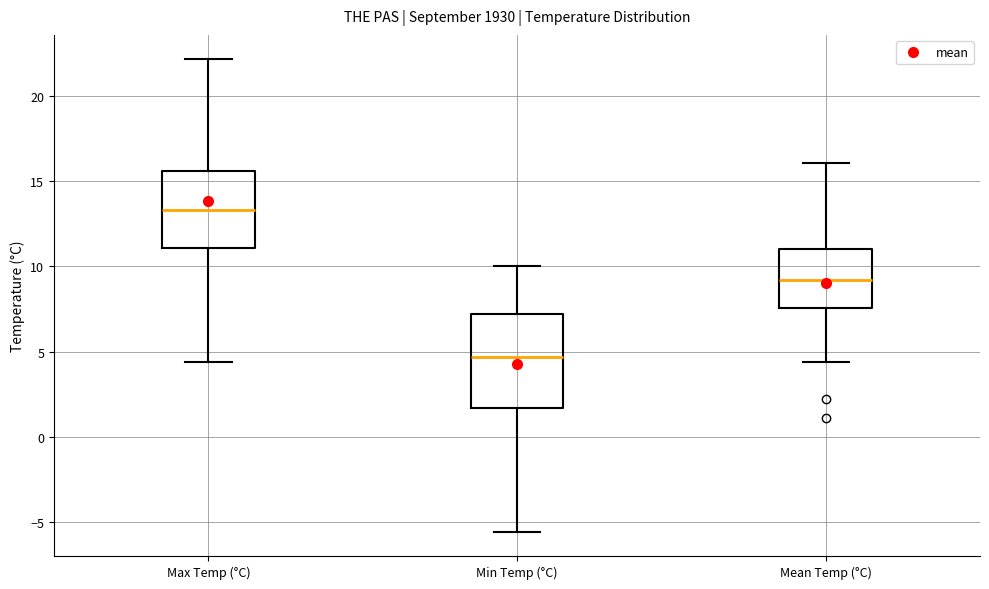

Reading left to right, read every box against the y-axis: the position of its median line, the range the box covers, and the ends of its whiskers. The values are not printed on the chart, so give them approximately, as read against the axis.

Max Temp (°C): median 13.5, box 11.0 to 15.5, whiskers 4.5 to 22.0
Min Temp (°C): median 4.5, box 1.5 to 7.0, whiskers -5.5 to 10.0
Mean Temp (°C): median 9.0, box 7.5 to 11.0, whiskers 4.5 to 16.0